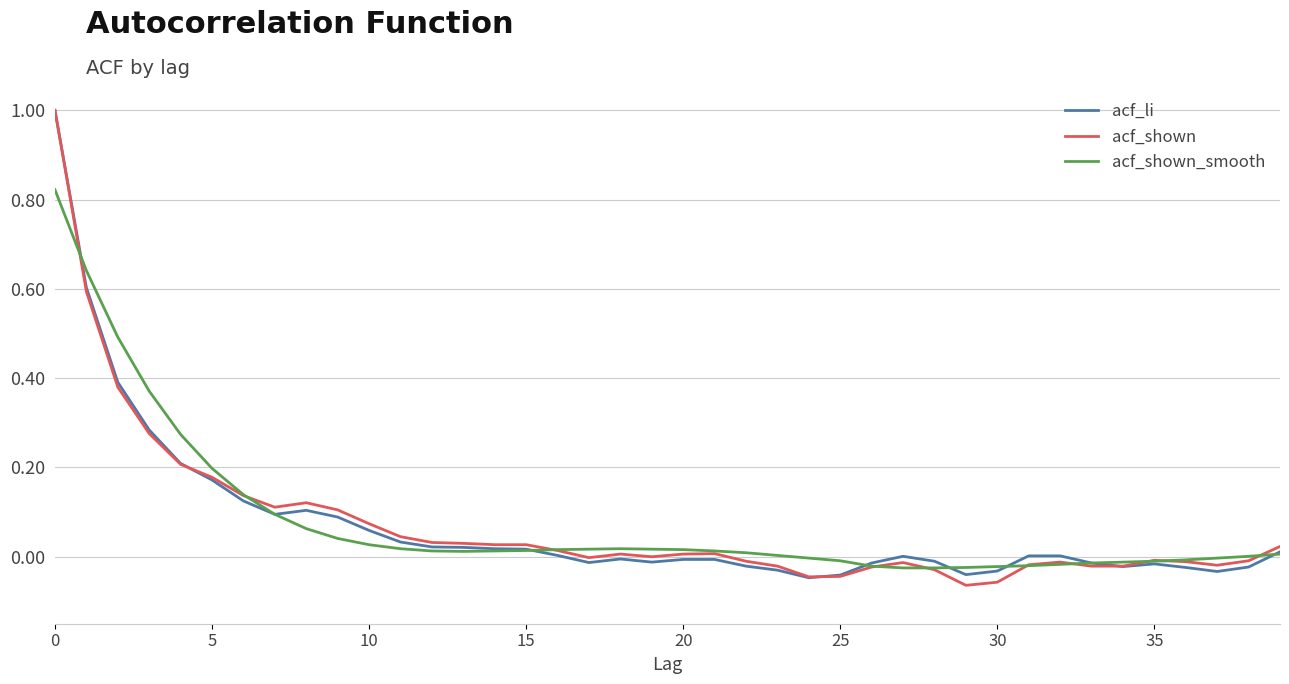

Which series has the widest spread of values?

acf_shown